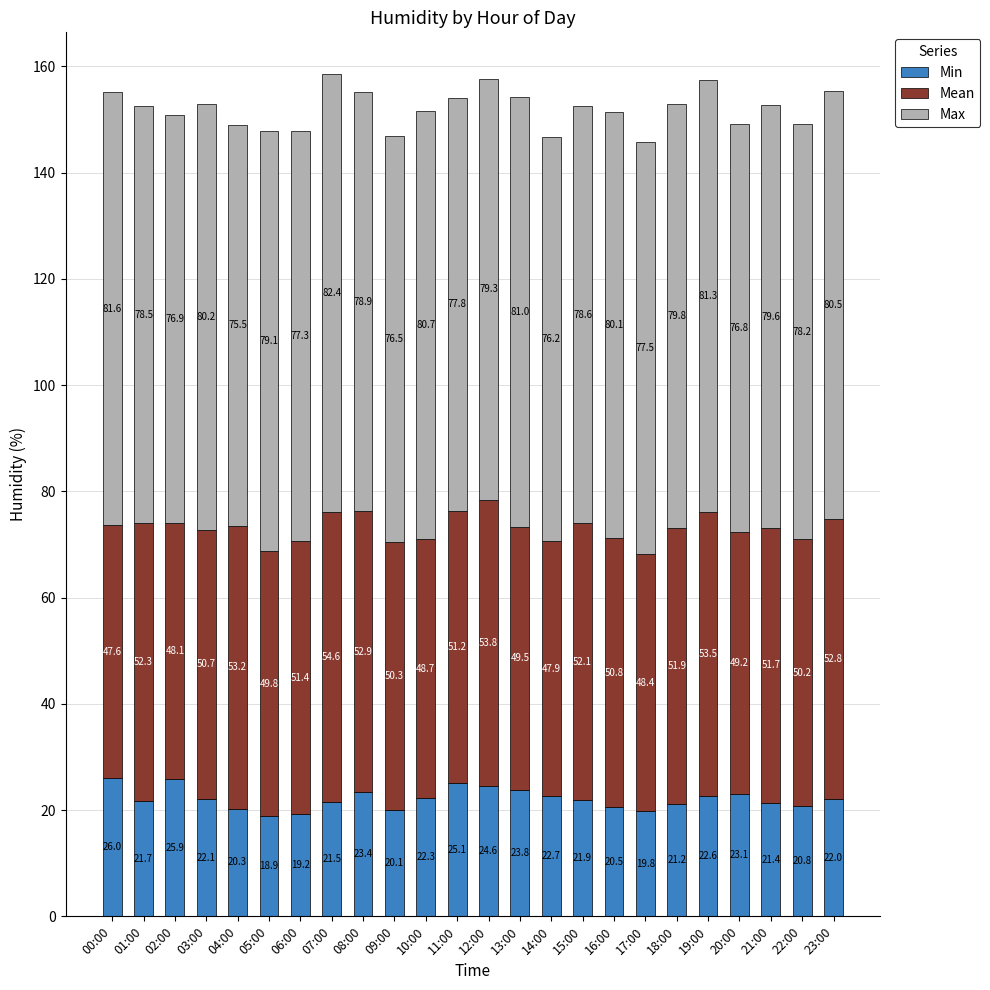

At which category is the sum across all series the highest?

07:00